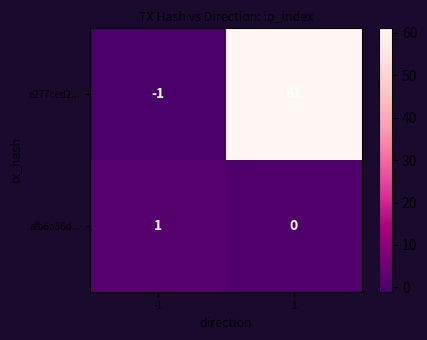

Which category has the lowest value across all series?

-1